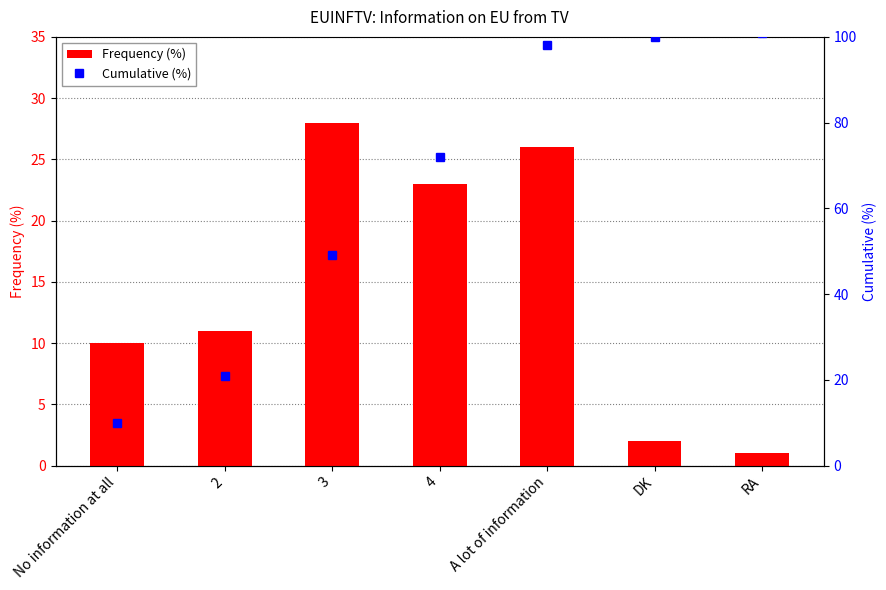

Which series has the largest range (max minus min)?

Cumulative (%)